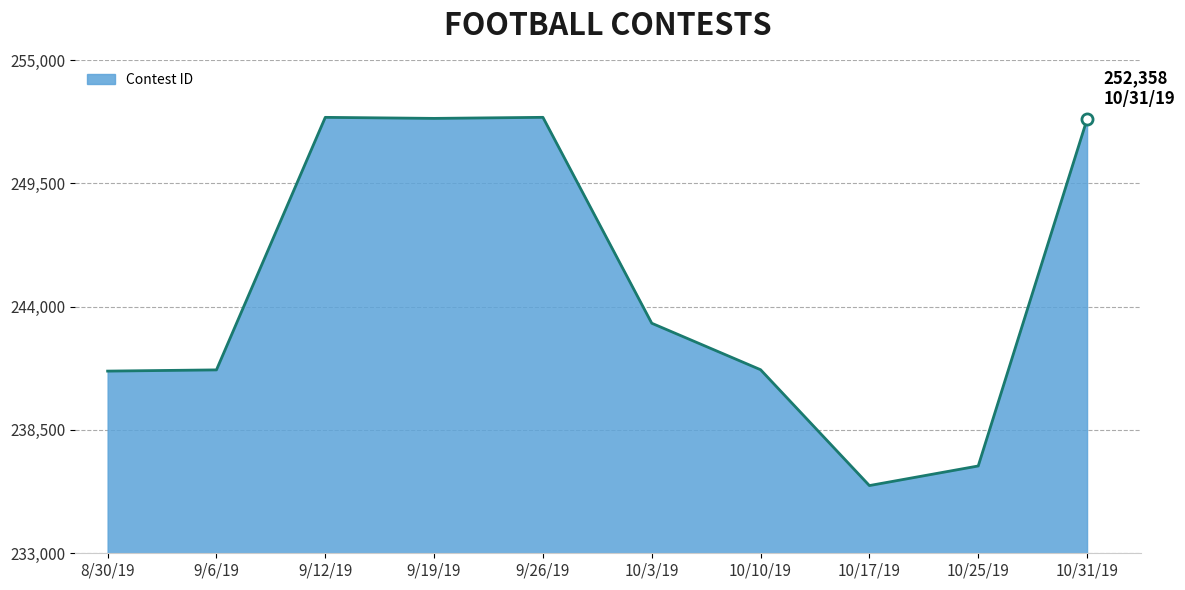

What is the ratio of the value at 10/25/19 to the value at 9/19/19?

0.9